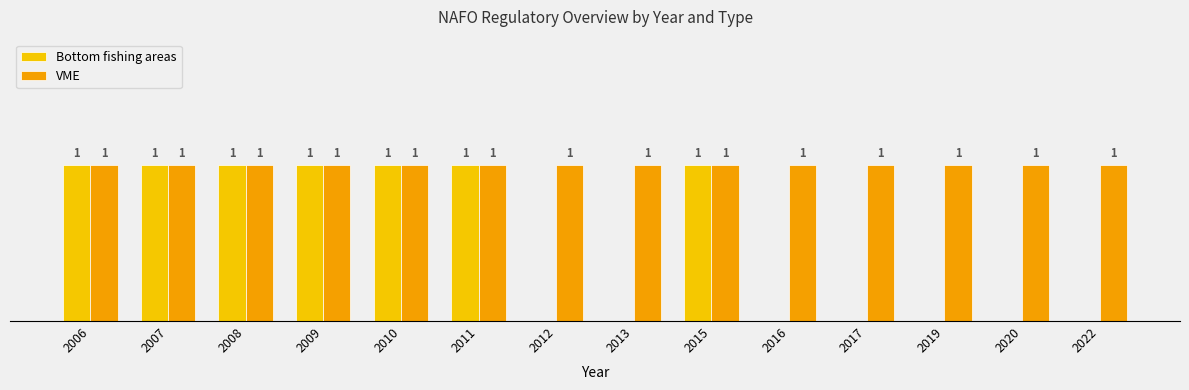

Which series changed the most between 2007 and 2017?

Bottom fishing areas